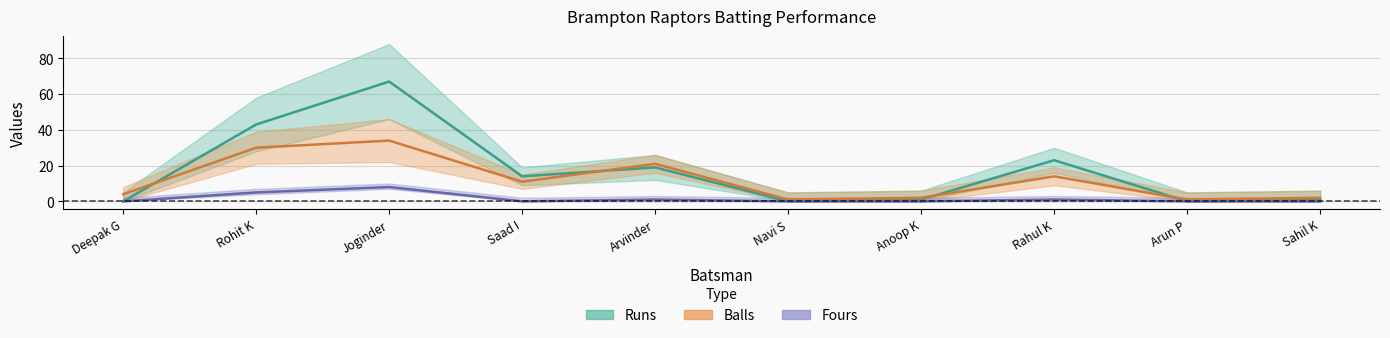

Is the value of Balls at Navi S greater than the value of Fours at Navi S?

Yes